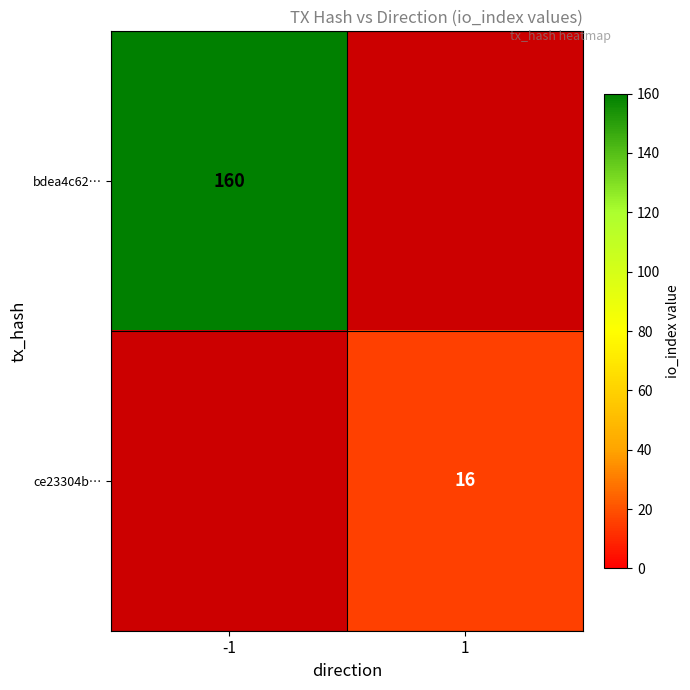

The ce23304b… series shows 21 at 1. True or false?

False